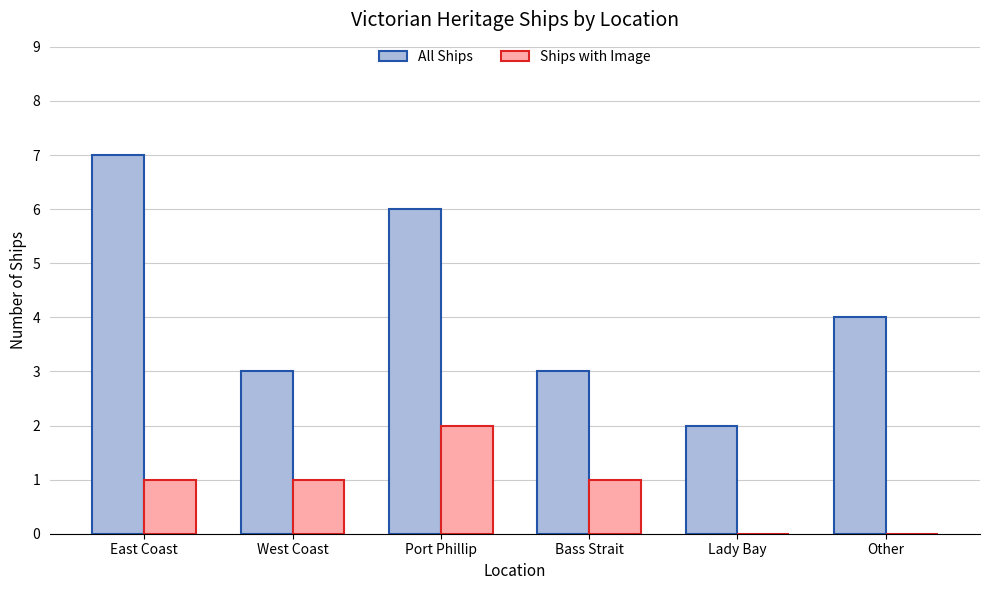

The Ships with Image series shows 2 at West Coast. True or false?

False